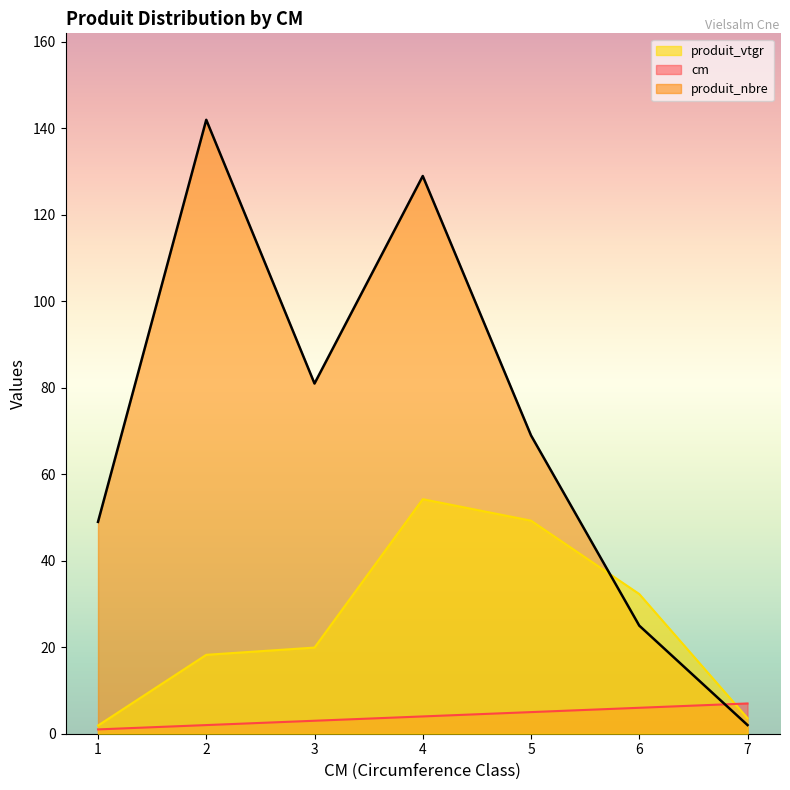

What is the value of the produit_nbre point at the 3rd from the left?

81.0